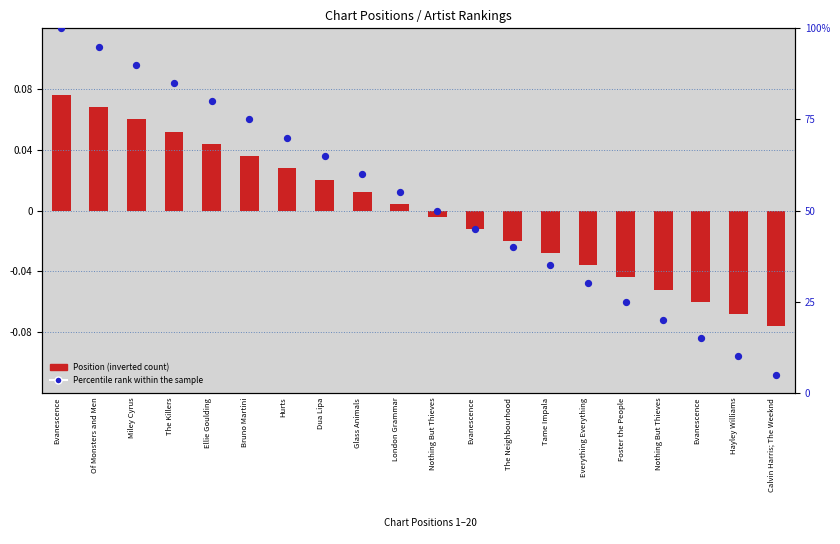

Is the value of Percentile rank within the sample at Foster the People greater than the value of Position (inverted) at Evanescence?

Yes